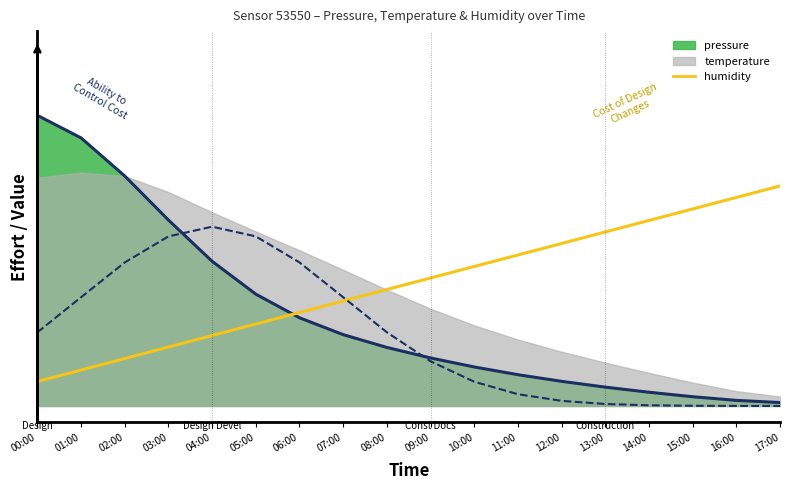

What position from the right is 11:00?

7